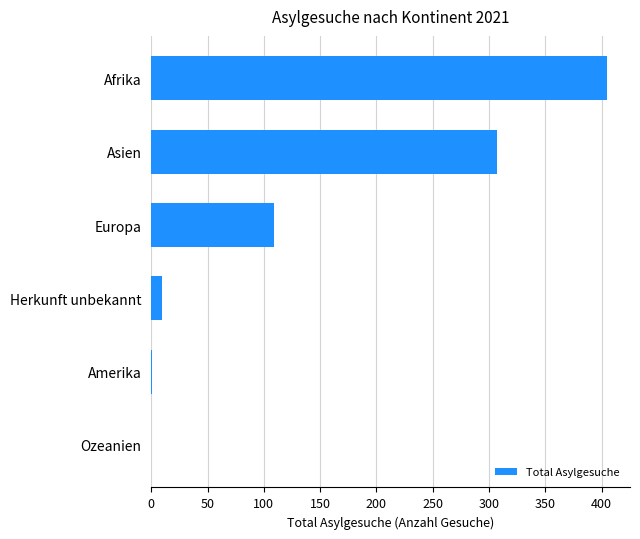

Where is the data nearest to the value 202?

Europa